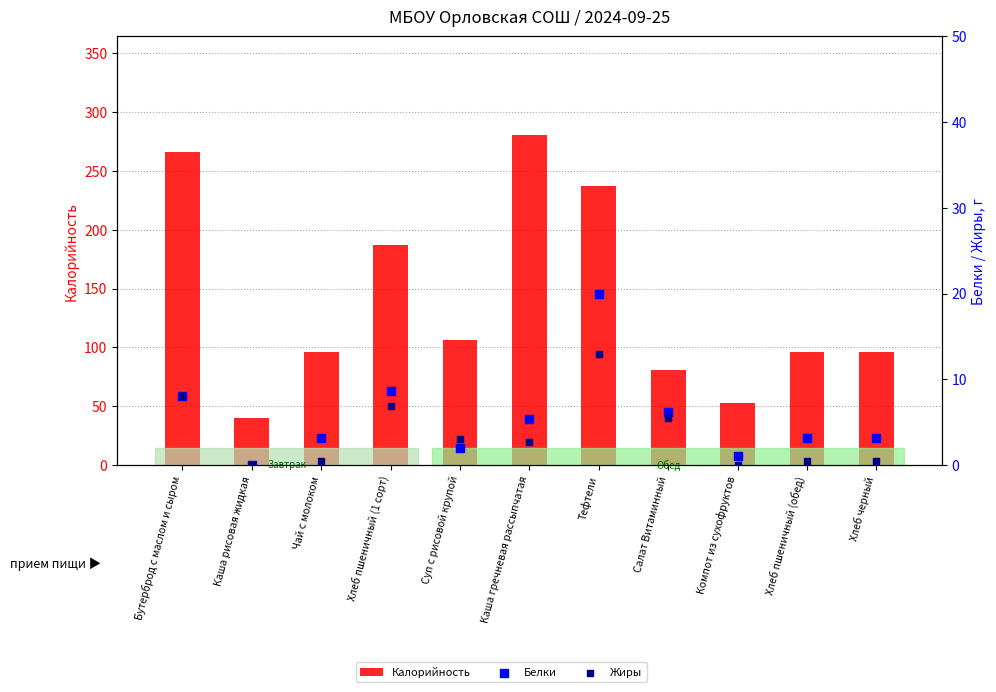

Which series contains the highest Y value?

Калорийность